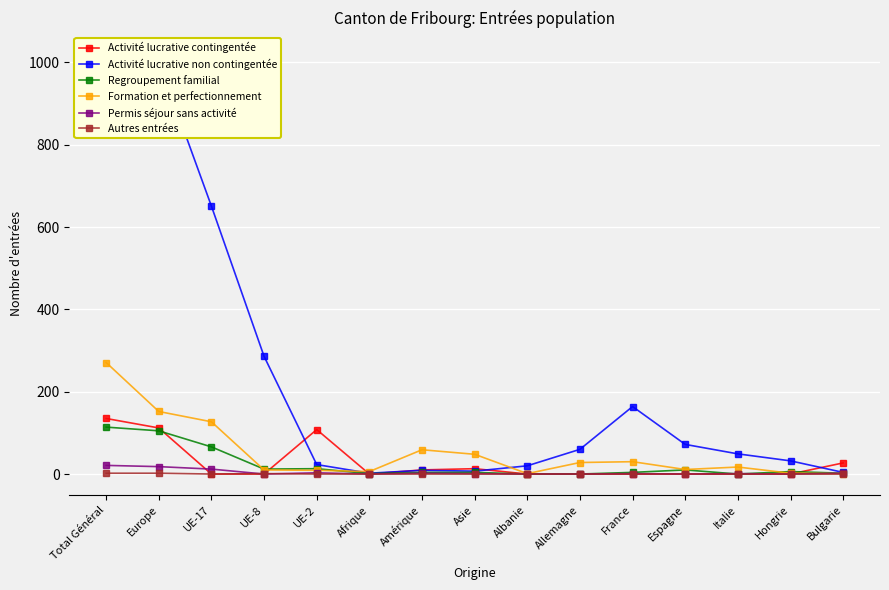

Rank the series at Hongrie from highest to lowest value.

Activité lucrative non contingentée, Regroupement familial, Formation et perfectionnement, Activité lucrative contingentée, Permis séjour sans activité, Autres entrées